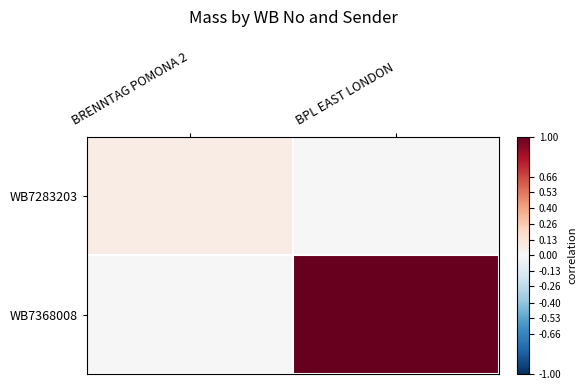

Rank the series at BRENNTAG POMONA 2 from highest to lowest value.

WB7283203, WB7368008